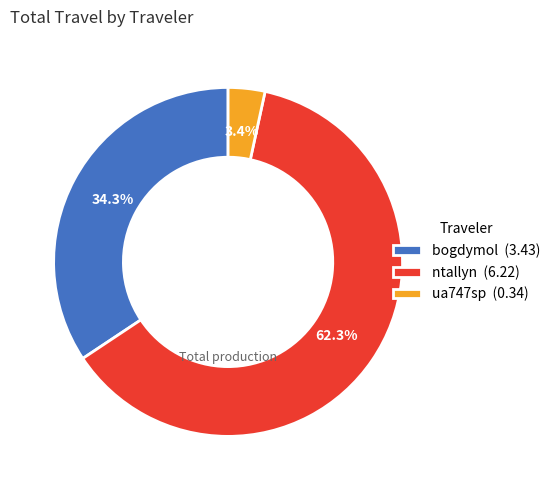

To the nearest percent, what is the average slice percentage?

33%